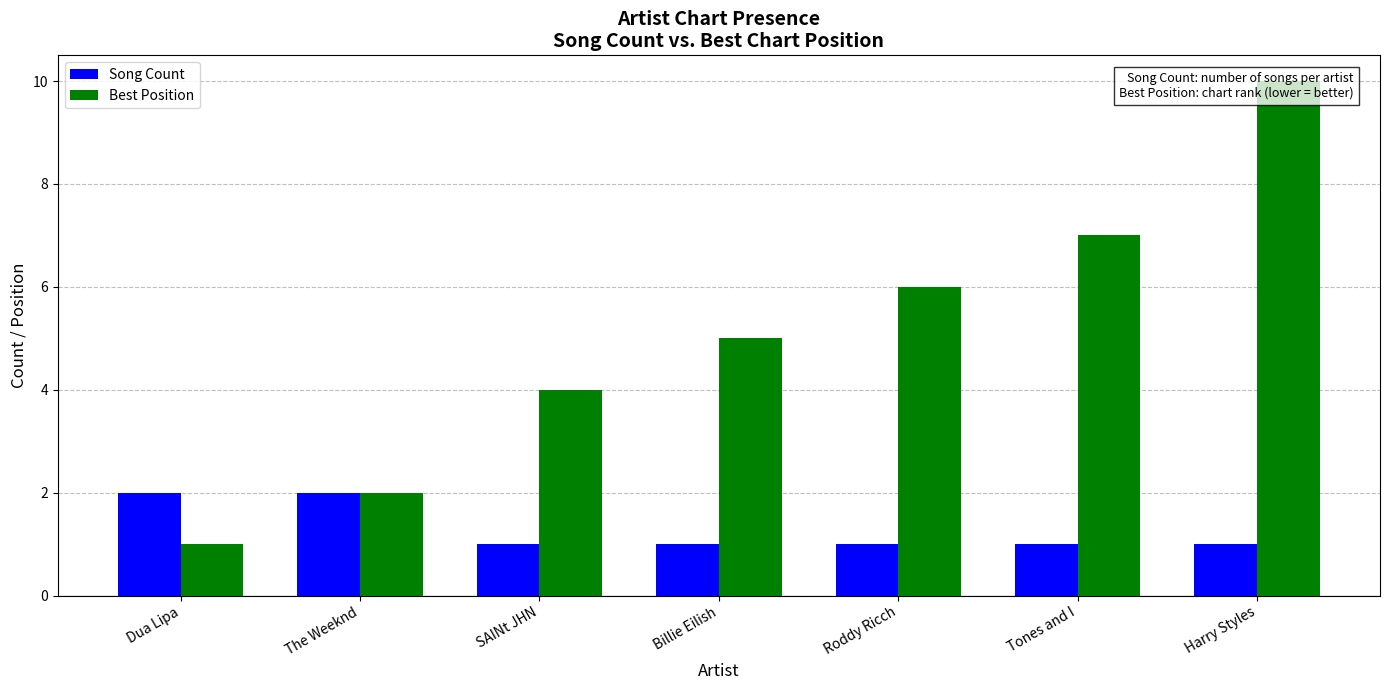

Between Billie Eilish and SAINt JHN, which is larger?

Billie Eilish